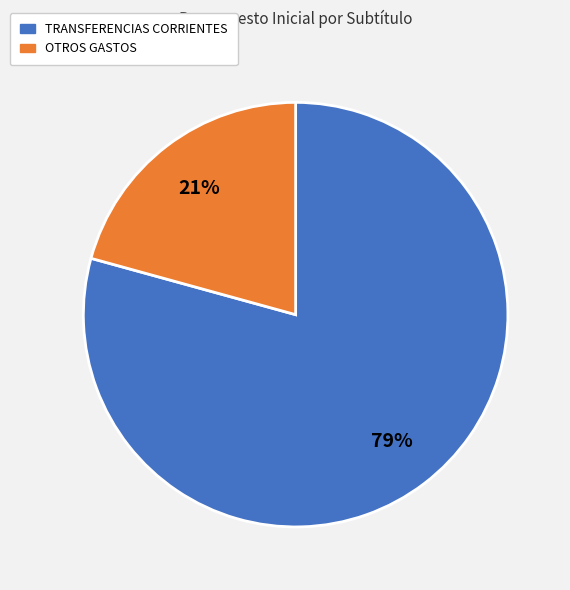

Combined, do TRANSFERENCIAS CORRIENTES and OTROS GASTOS account for over 50%?

Yes